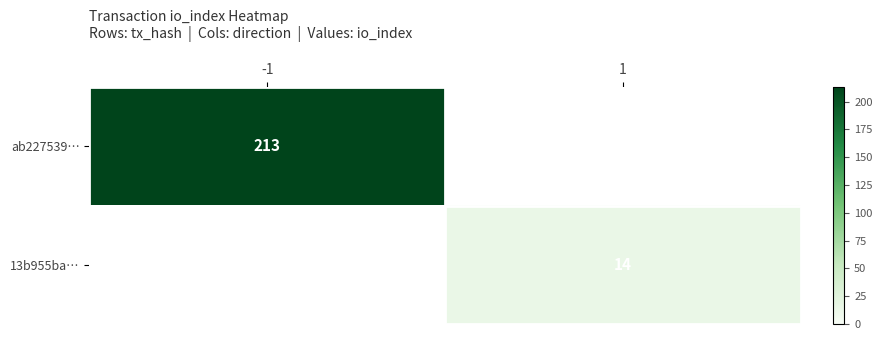

Is it true that 13b955ba… equals 3 at 1?

False